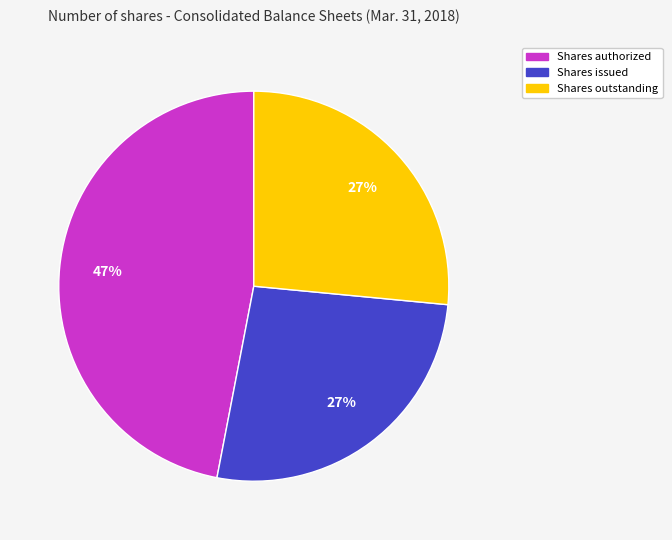

Does any single category account for the majority?

No